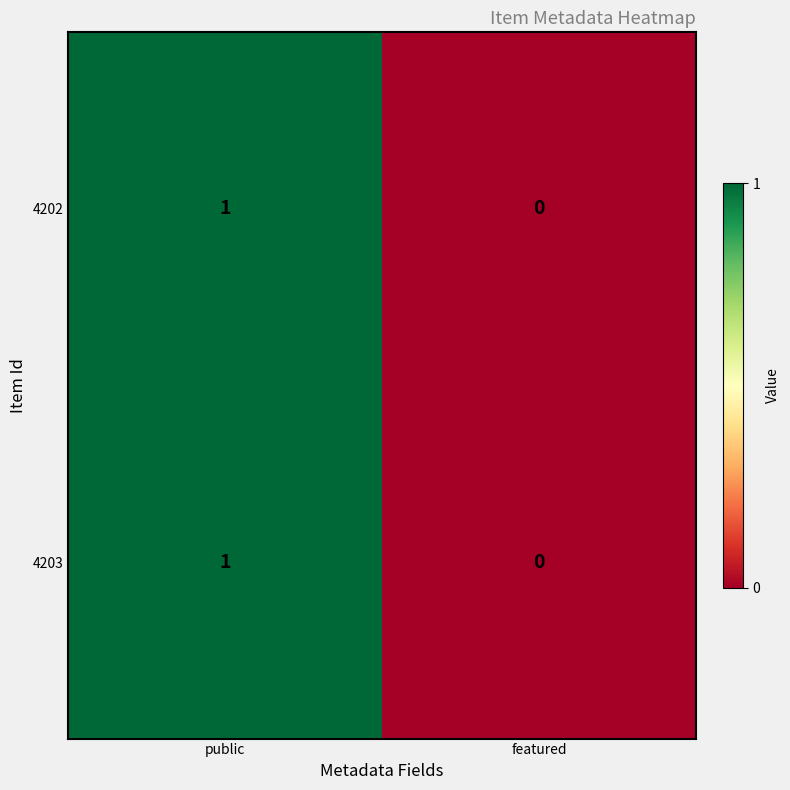

The 4202 series shows 1 at public. True or false?

True